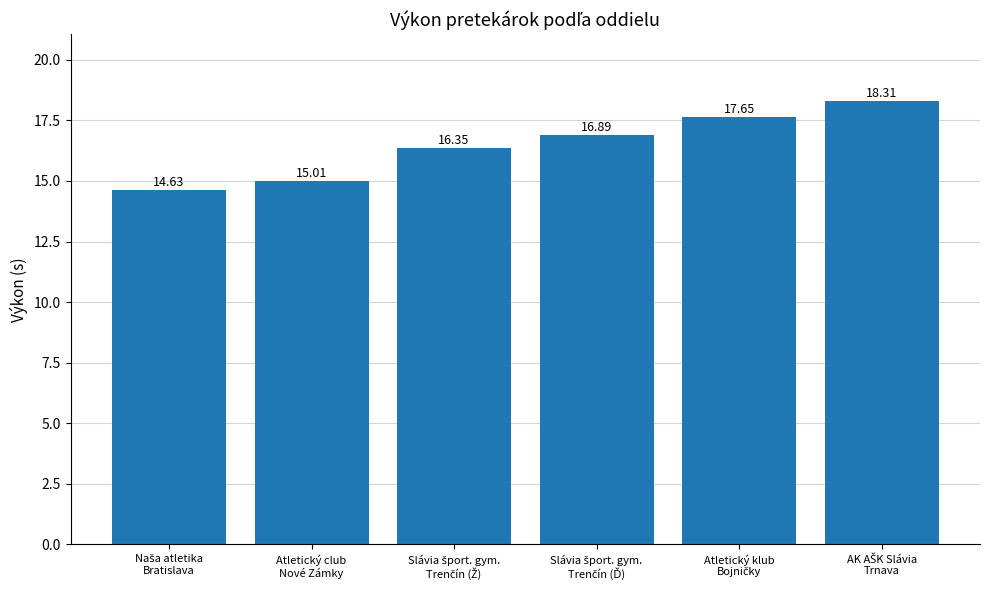

What is the sum of all values?

98.8